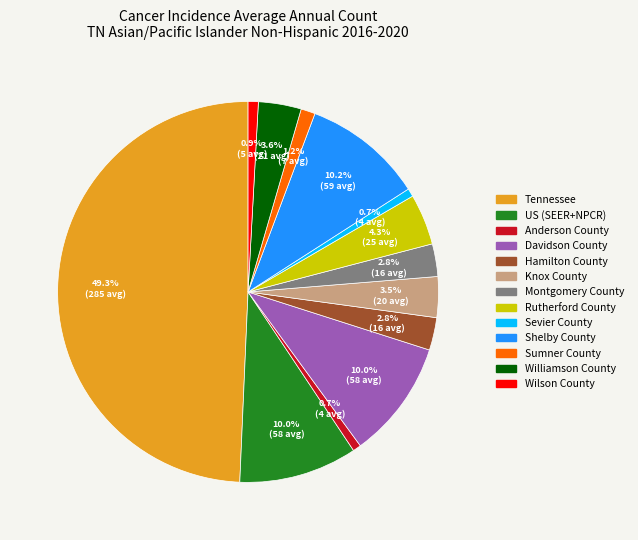

Approximately how many times larger is the value at Rutherford County compared to US (SEER+NPCR)?

0.4